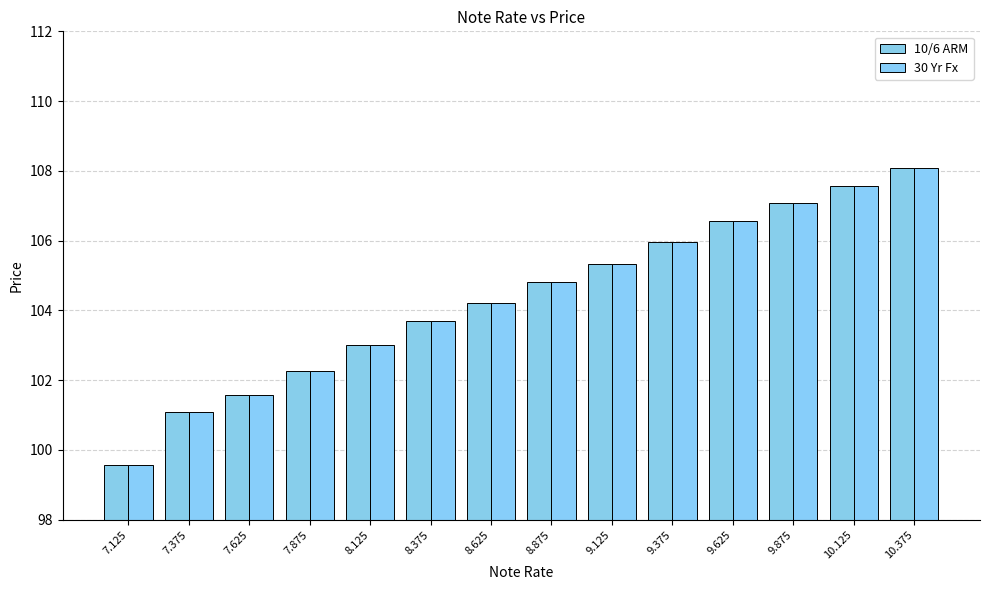

What position from the right is 10.125?

2